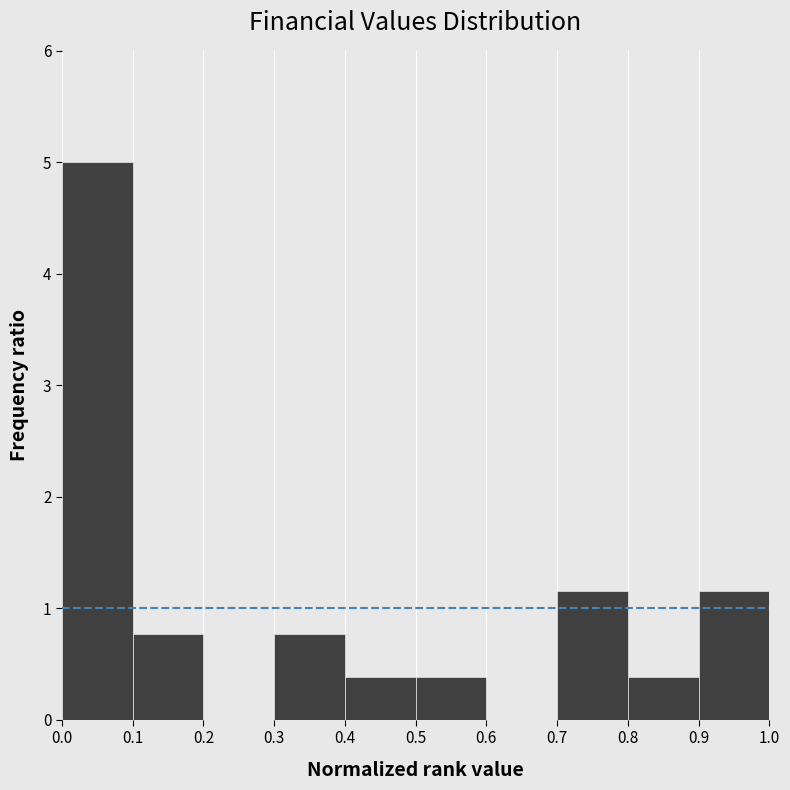

Over which range of the x-axis is the bar tallest?

0.0 to 0.1